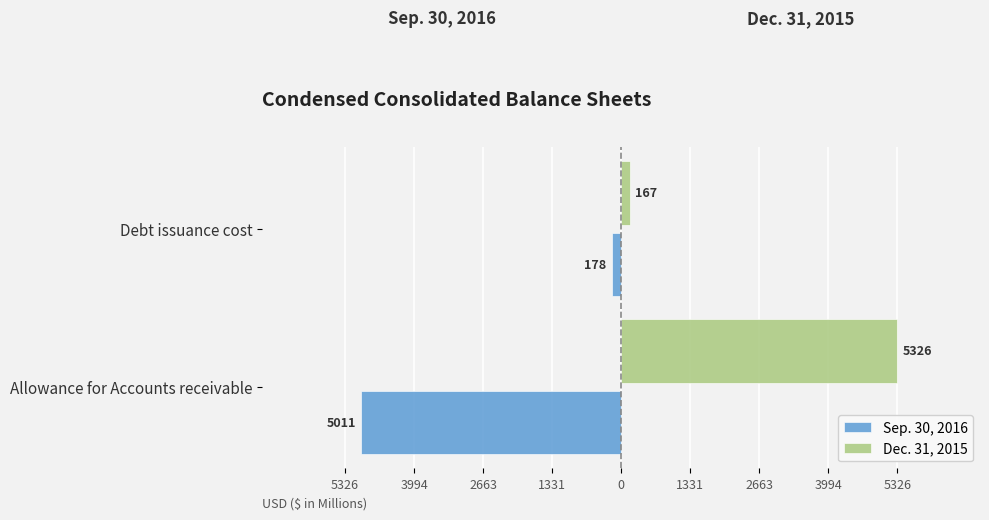

Which series has the largest range (max minus min)?

Dec. 31, 2015